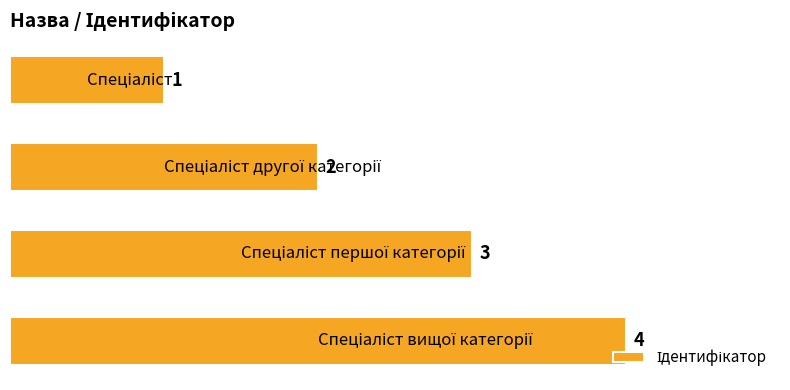

Does the chart contain any negative values?

No